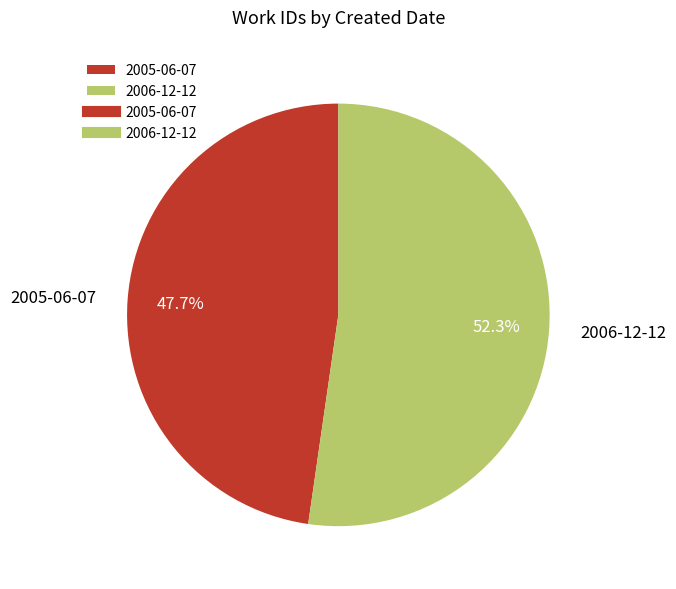

Count the number of slices in the pie.

2